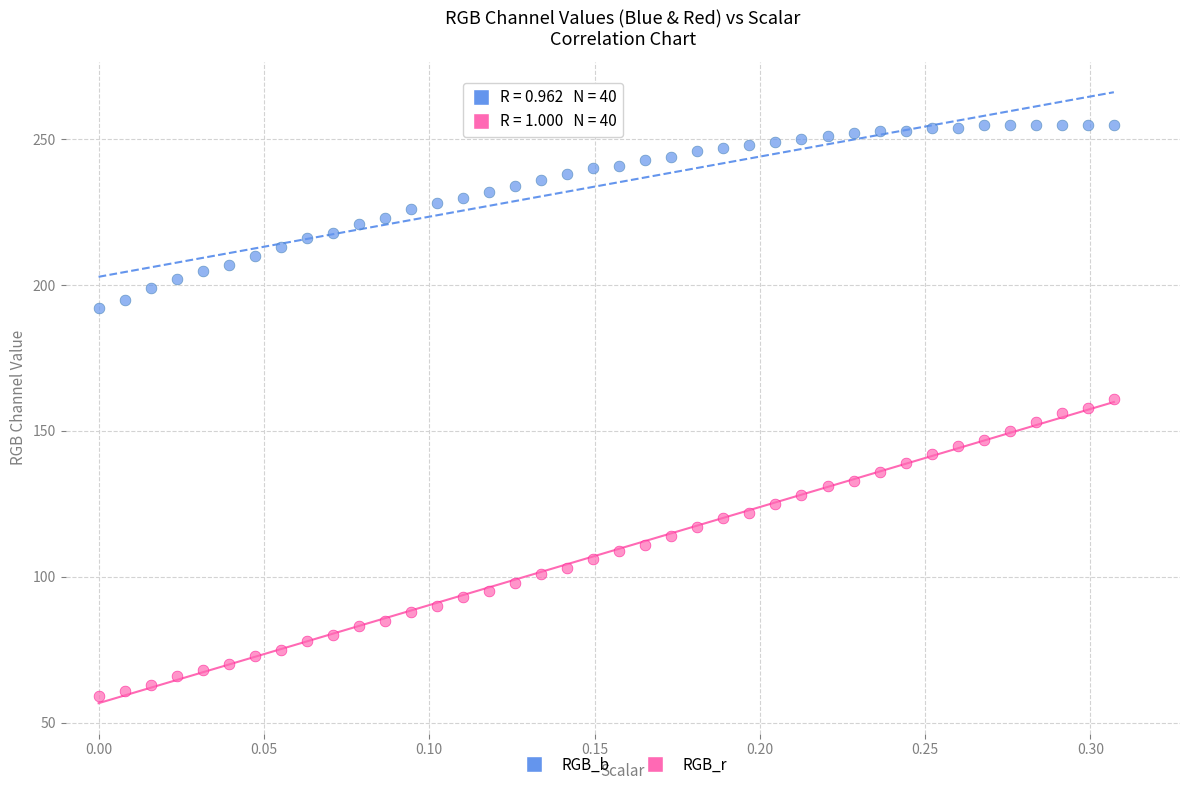

What are all the series names shown in the legend?

RGB_b, RGB_r